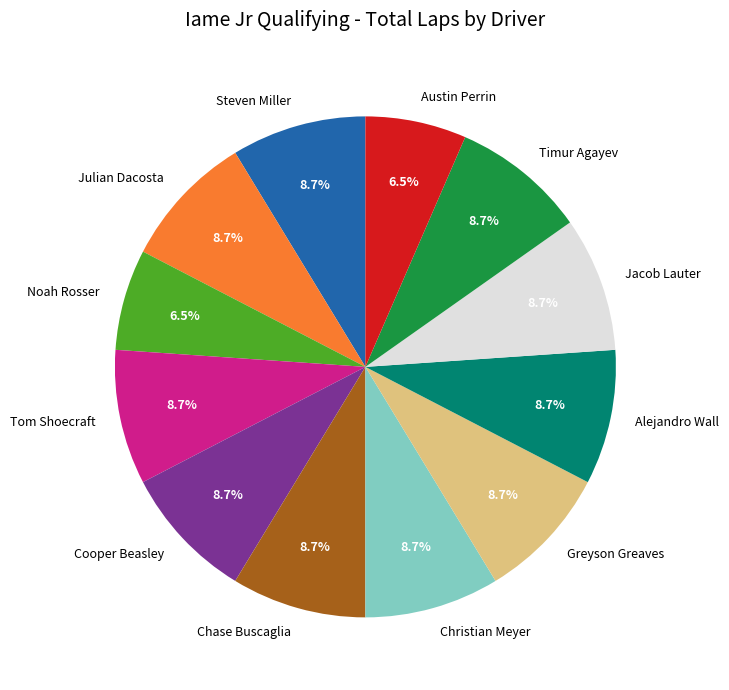

Which has a higher value, Christian Meyer or Austin Perrin?

Christian Meyer